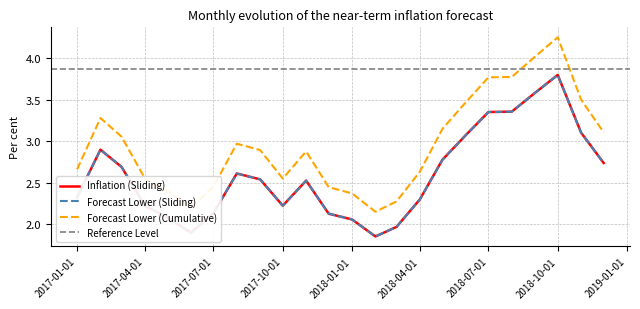

How many interior local peaks does the Inflation series have?

4